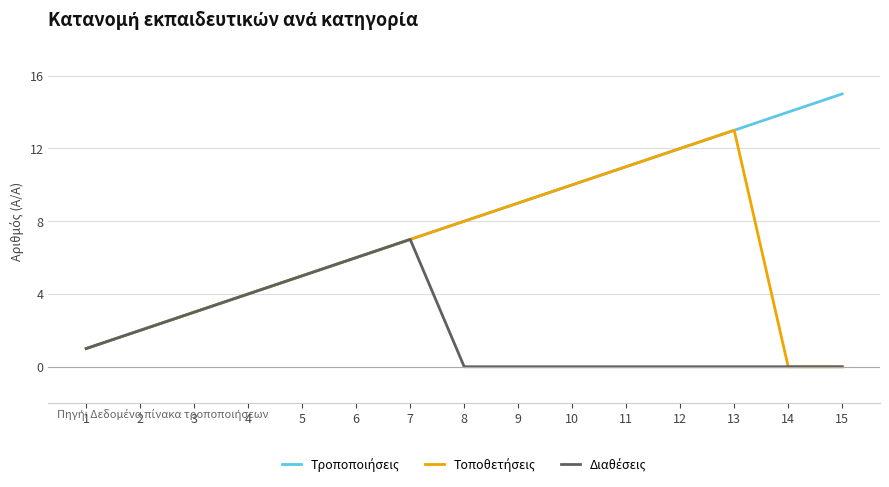

What is the greatest value displayed?

15